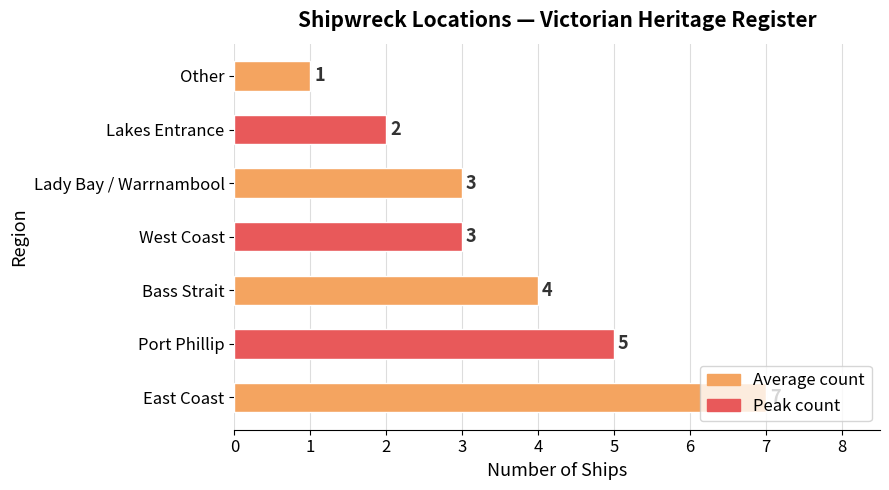

The chart shows a value of 4 at Lady Bay / Warrnambool. True or false?

False